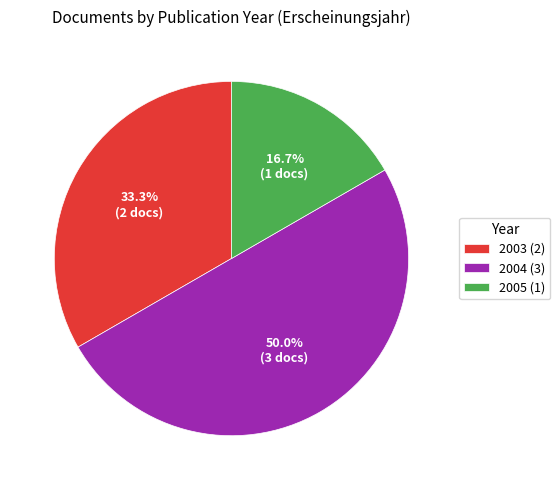

Which category has the biggest portion of the pie?

2004 (3)